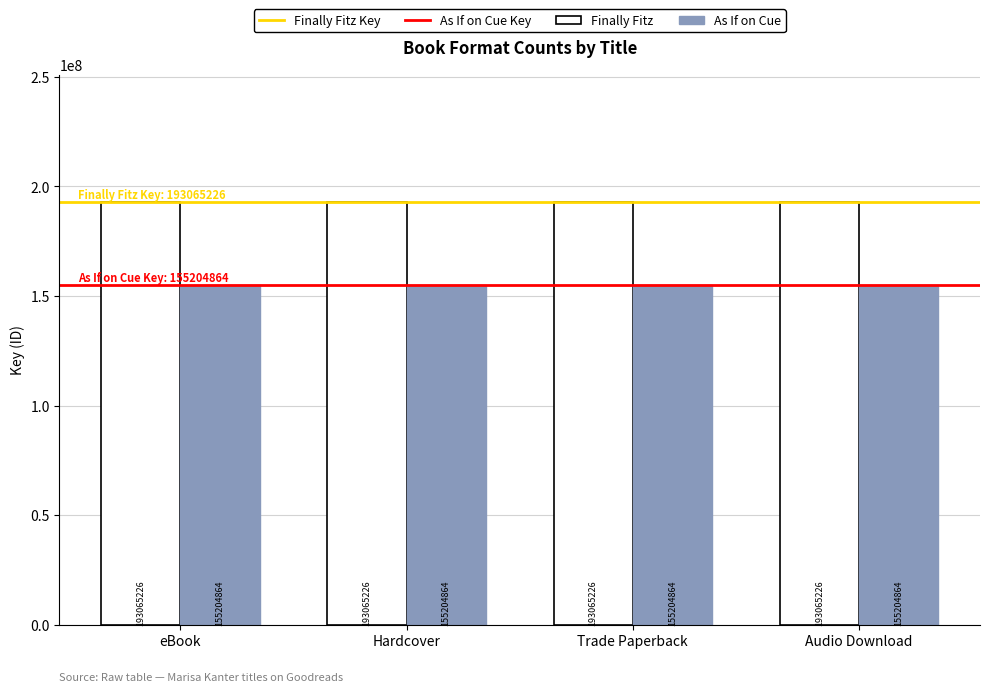

What value does the Finally Fitz series have at eBook?

193065226